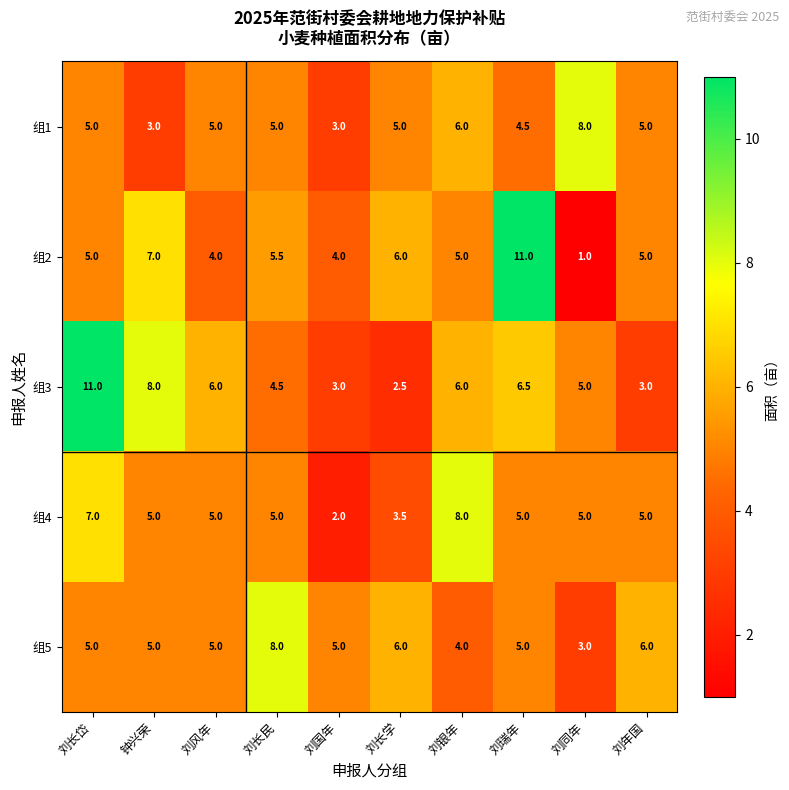

How many 组1 values are between 4 and 5?

6